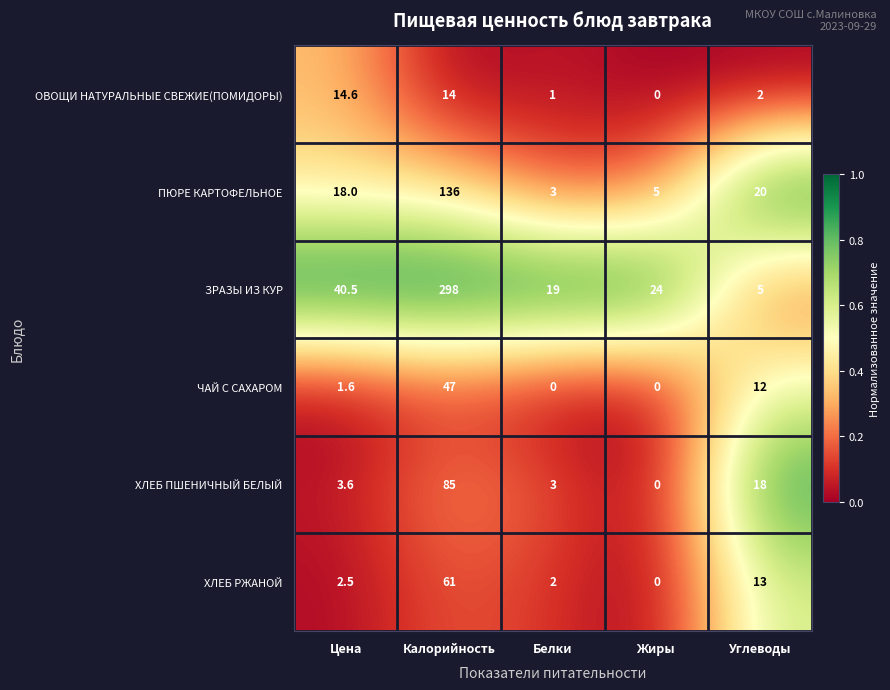

Count the number of data series in this chart.

6